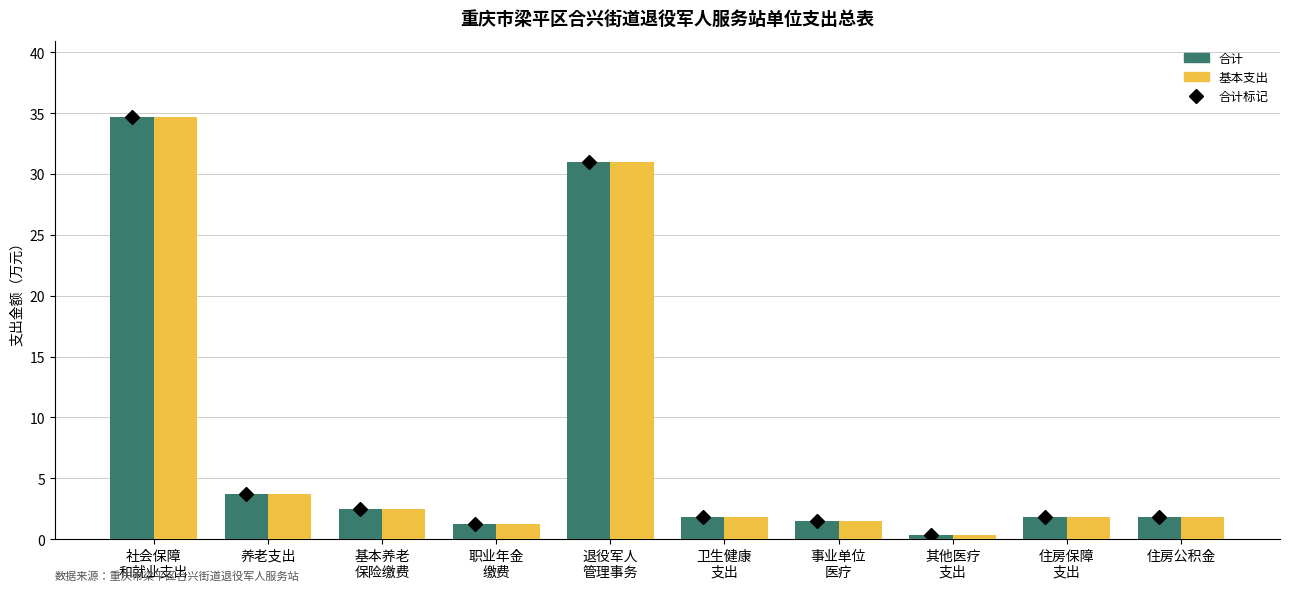

What is the label of the 2nd bar from the left?

养老支出